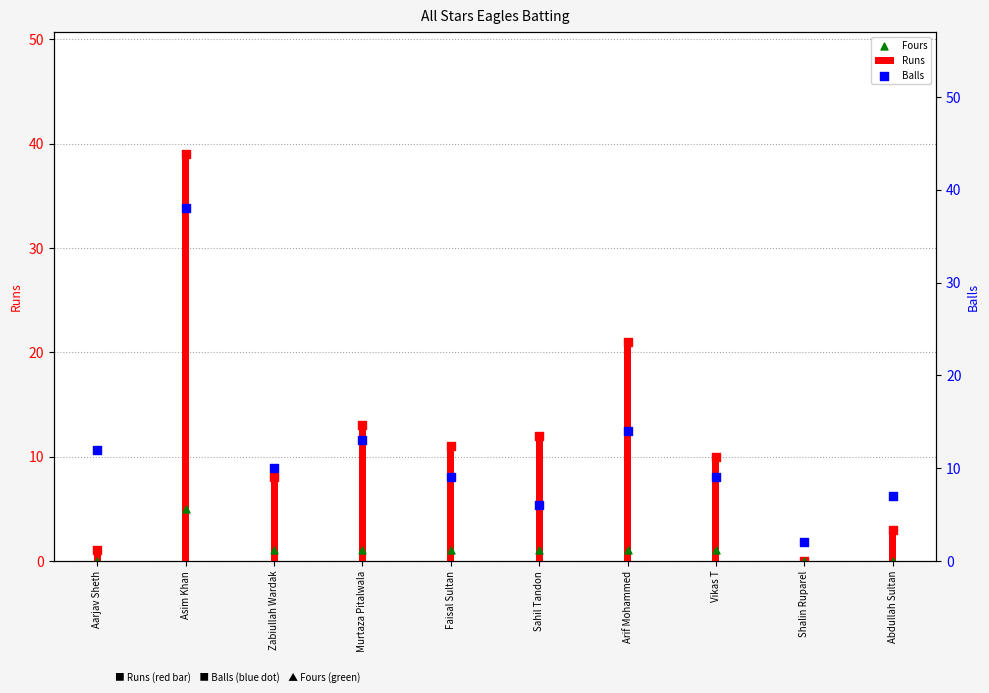

At how many categories does at least one series exceed 37?

1